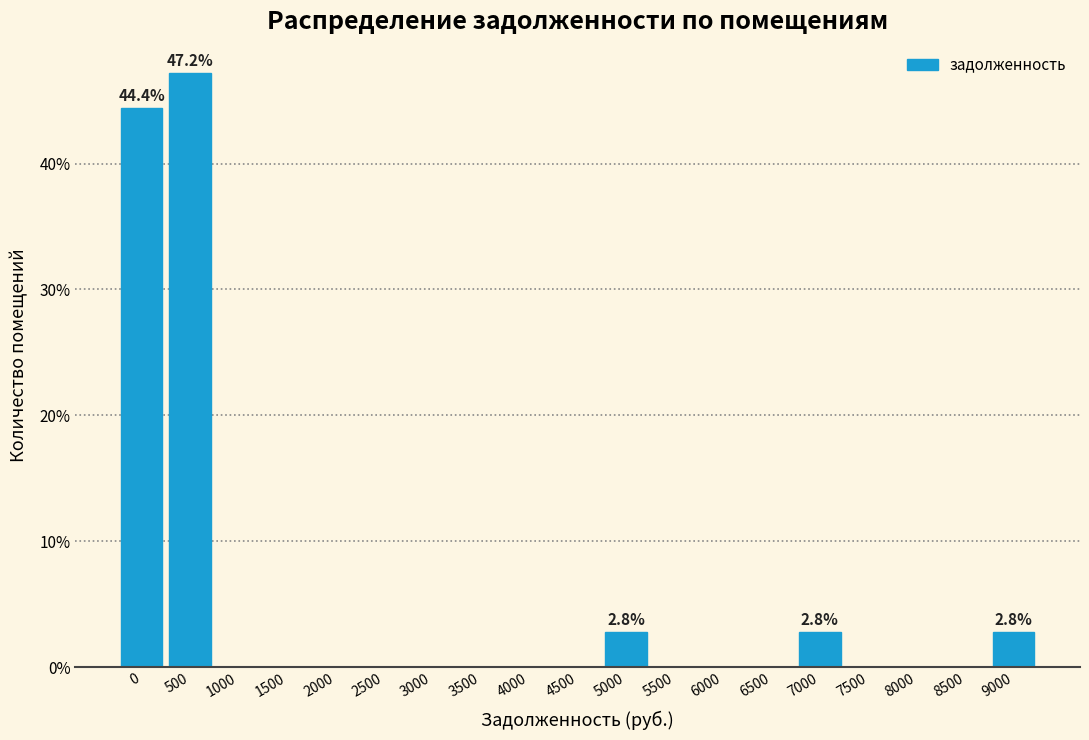

Reading right to left, list all the values displayed in this chart.

9000=2.8	8500=0.0	8000=0.0	7500=0.0	7000=2.8	6500=0.0	6000=0.0	5500=0.0	5000=2.8	4500=0.0	4000=0.0	3500=0.0	3000=0.0	2500=0.0	2000=0.0	1500=0.0	1000=0.0	500=47.2	0=44.4